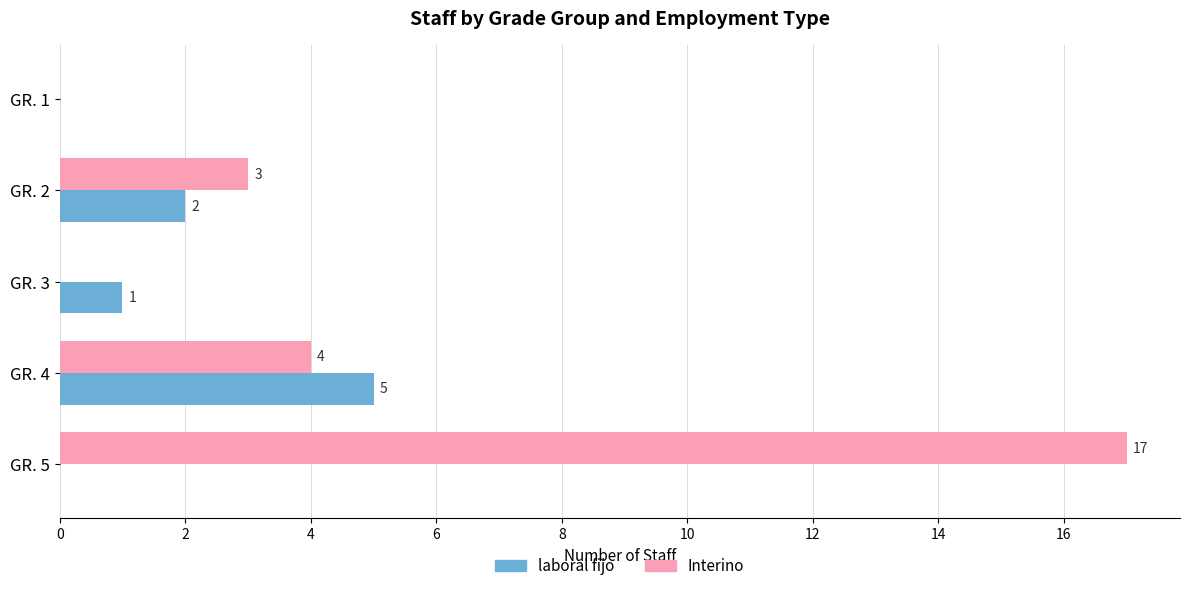

How many categories are shown in the chart?

5